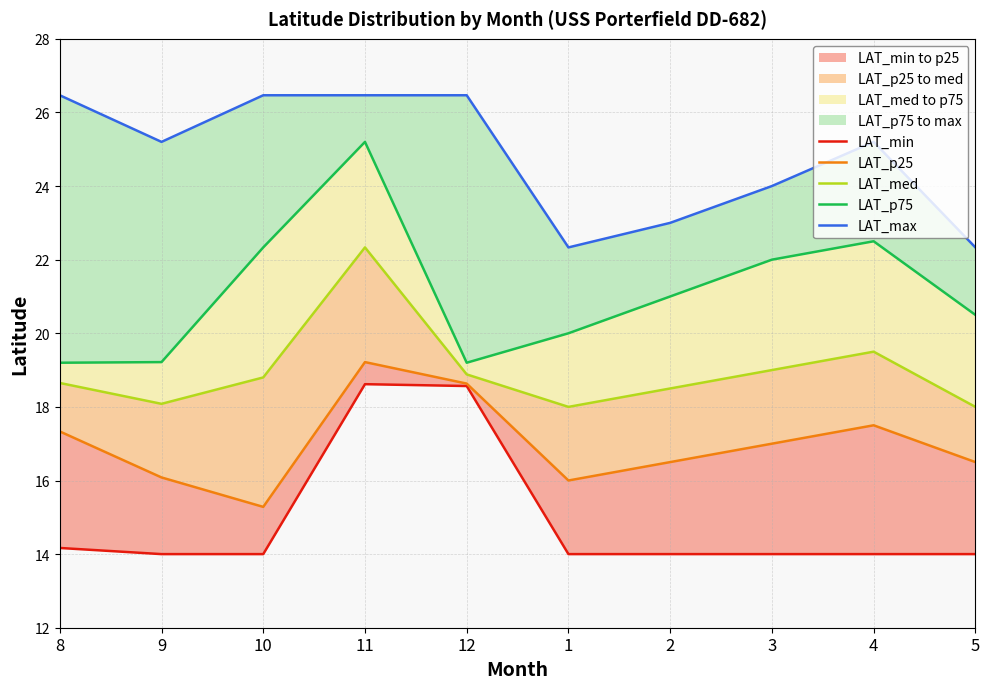

What is the smallest value displayed?

14.0